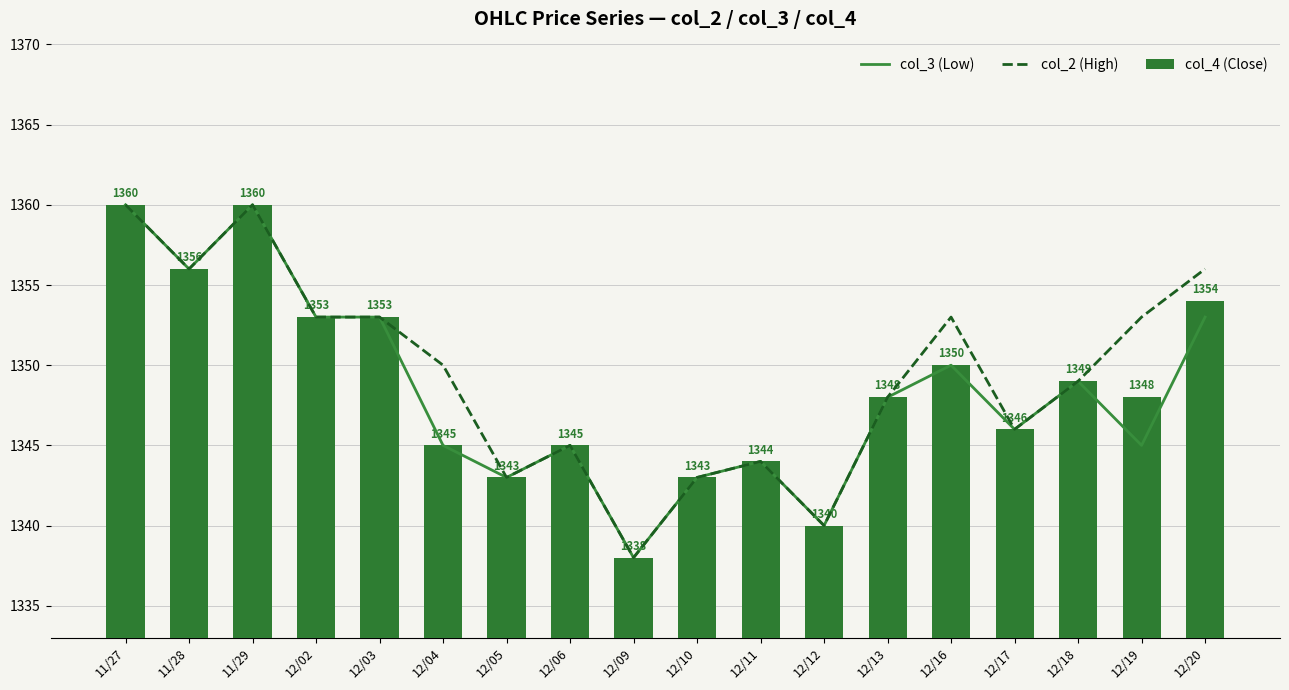

Which series has the largest total across all categories?

col_2 (High)